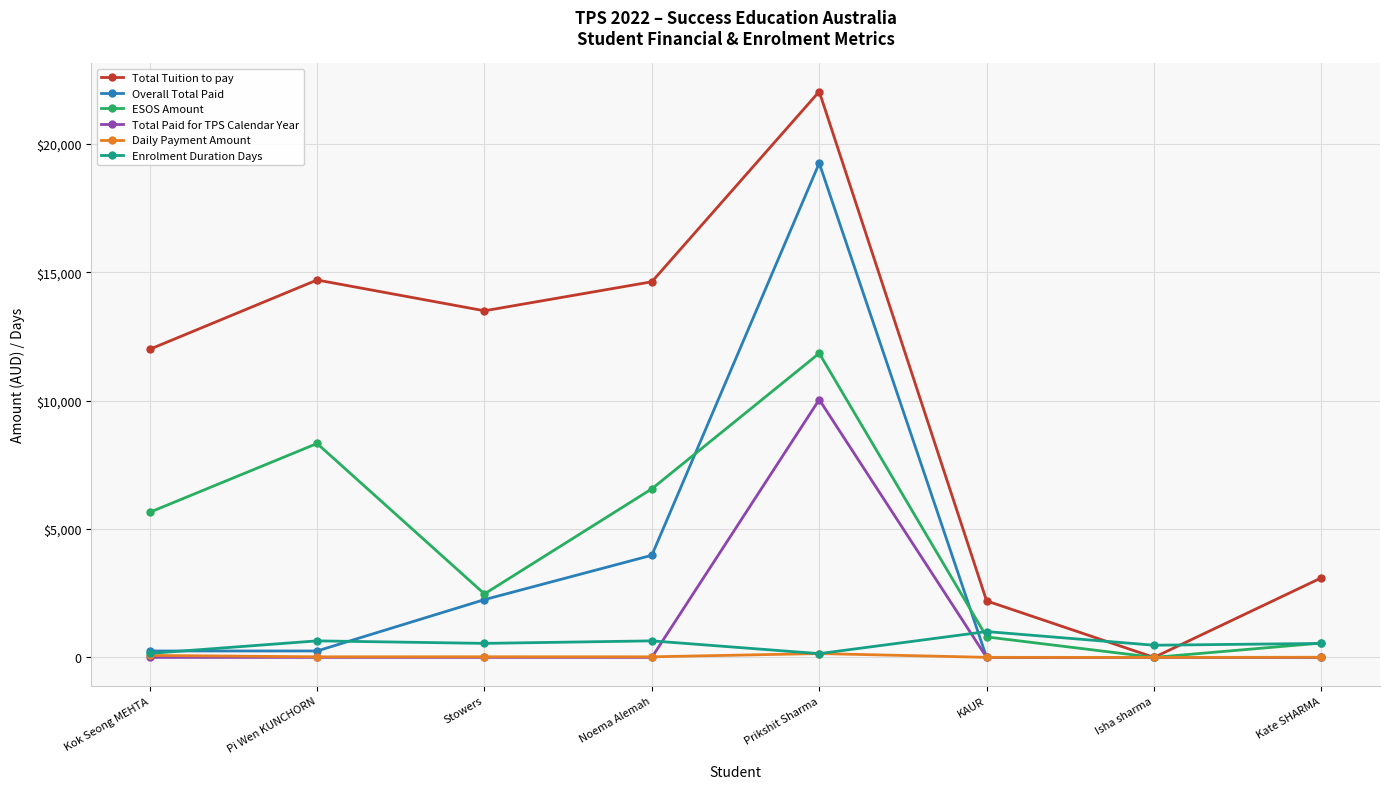

What is the label of the 6th point from the left?

KAUR